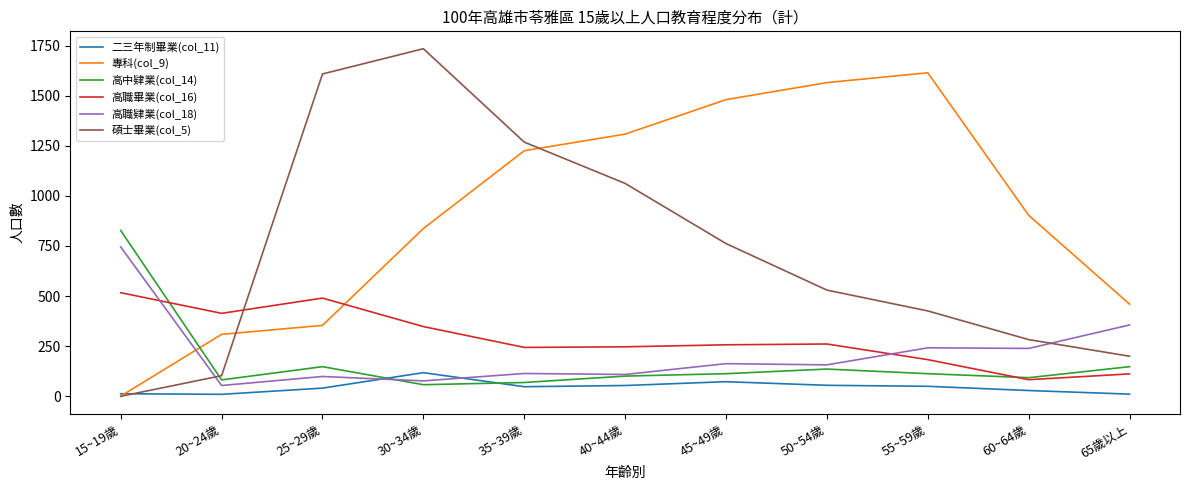

True or false: 高中肄業(col_14) and 碩士畢業(col_5) cross at least once.

True